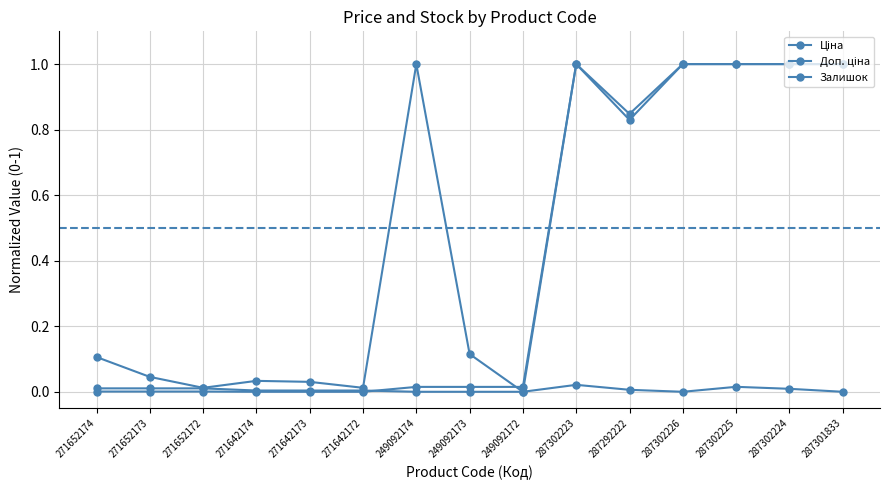

Rank the series at 287302226 from lowest to highest value.

Залишок, Ціна, Доп. ціна